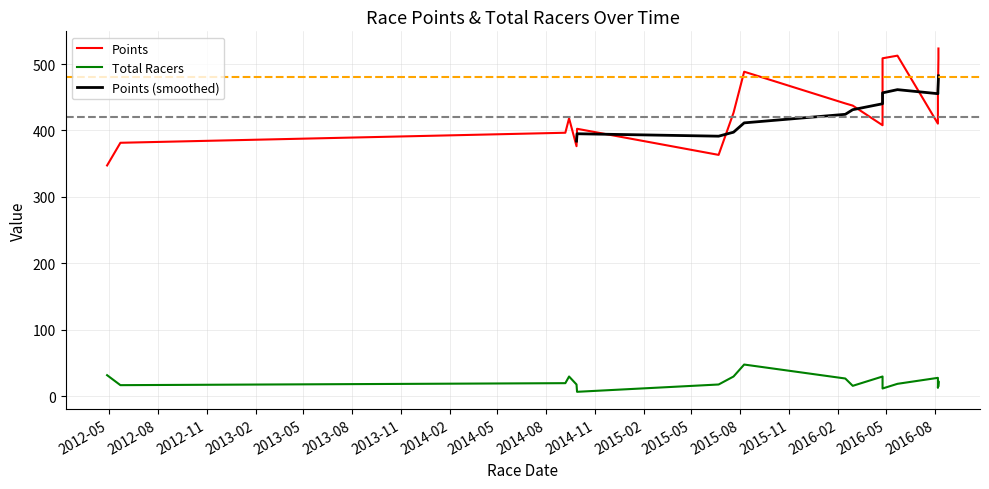

What is the difference between the second highest and minimum values in the Points series?

165.1